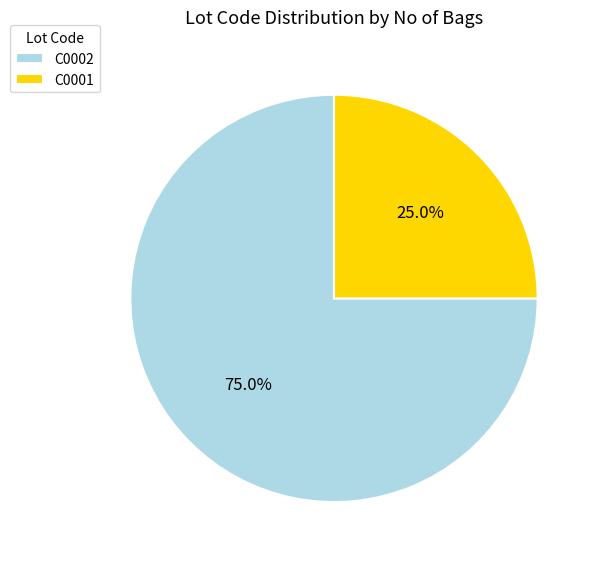

To the nearest percent, what is the difference between the C0001 and C0002 slice percentages?

50%